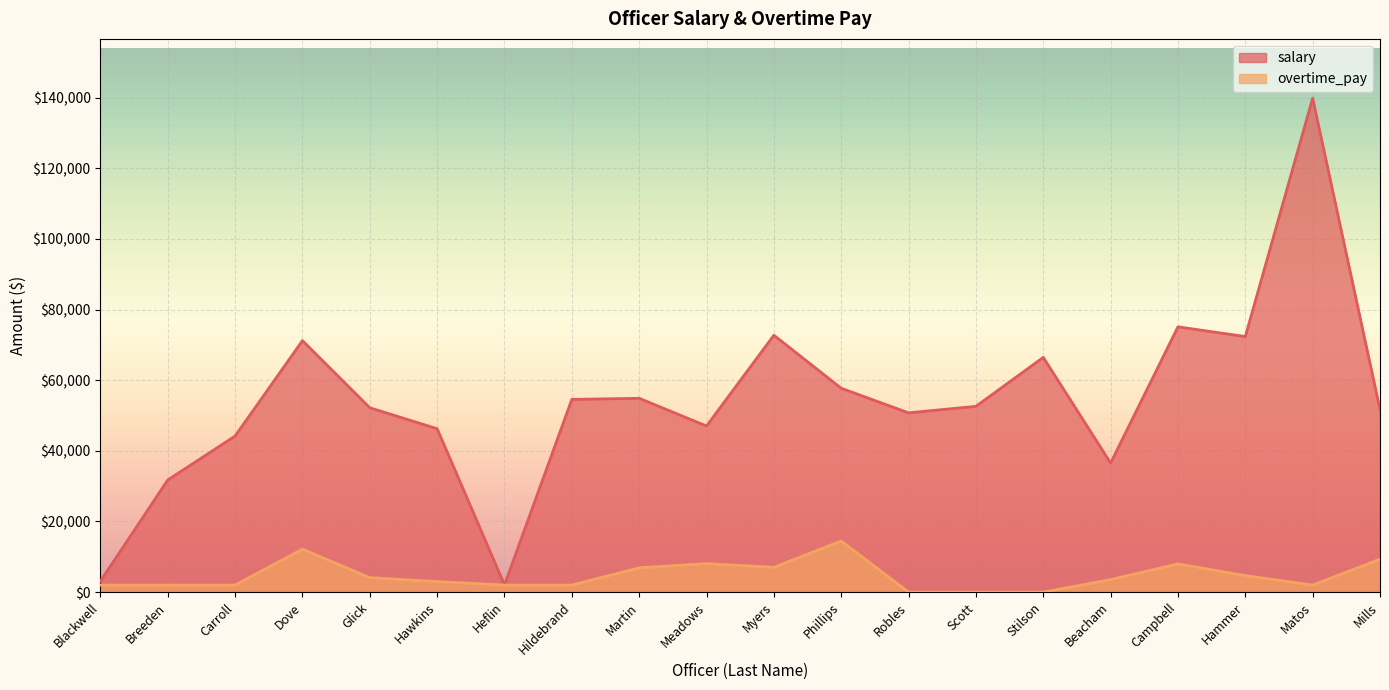

True or false: overtime_pay and salary cross at least once.

False